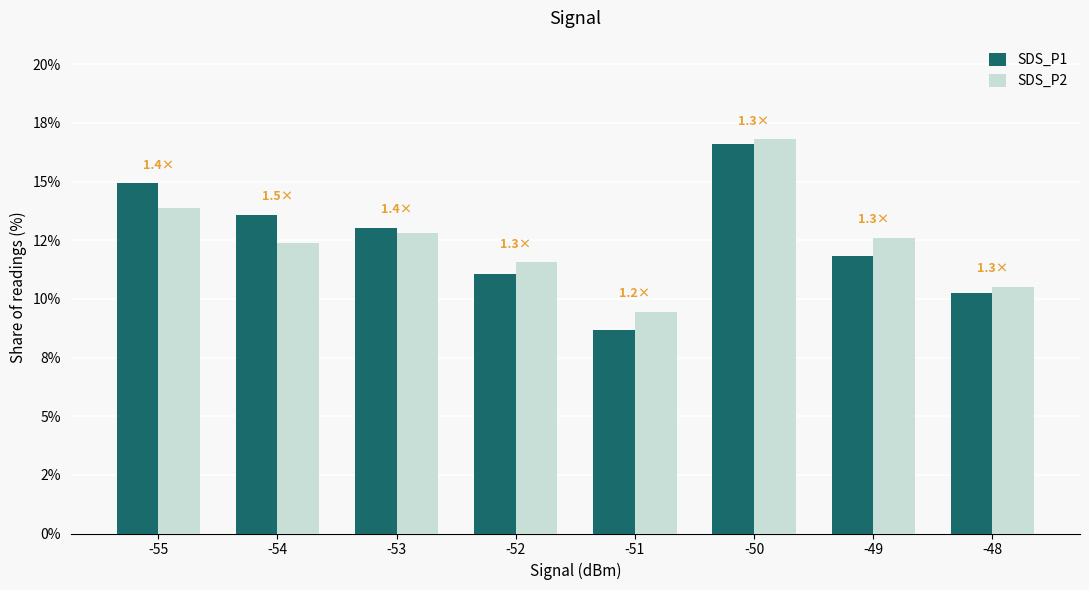

Between -54 and -51, which series saw the biggest shift?

SDS_P1